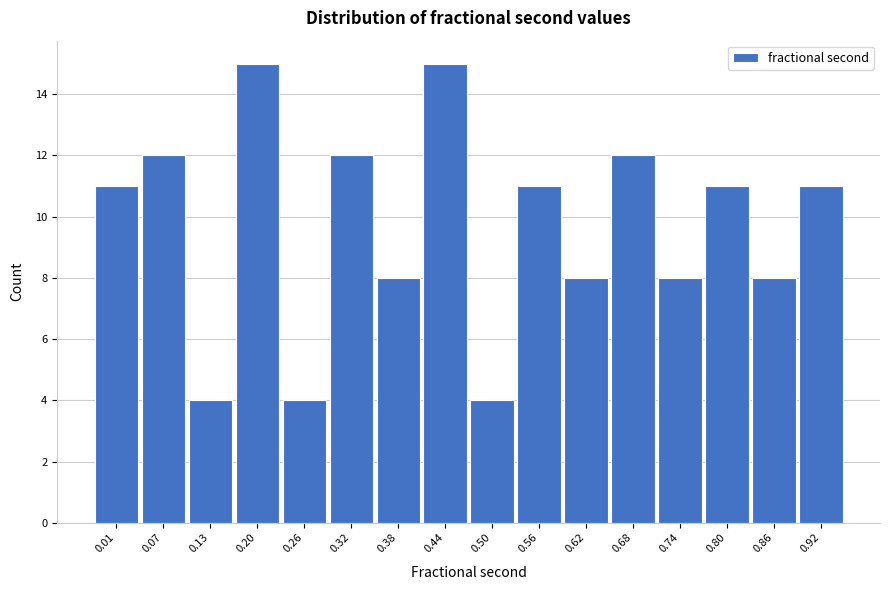

Reading left to right, list all the values displayed in this chart.

11	12	4	15	4	12	8	15	4	11	8	12	8	11	8	11